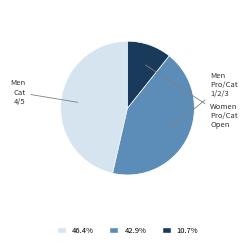

Is there any slice that represents more than half of the pie?

No